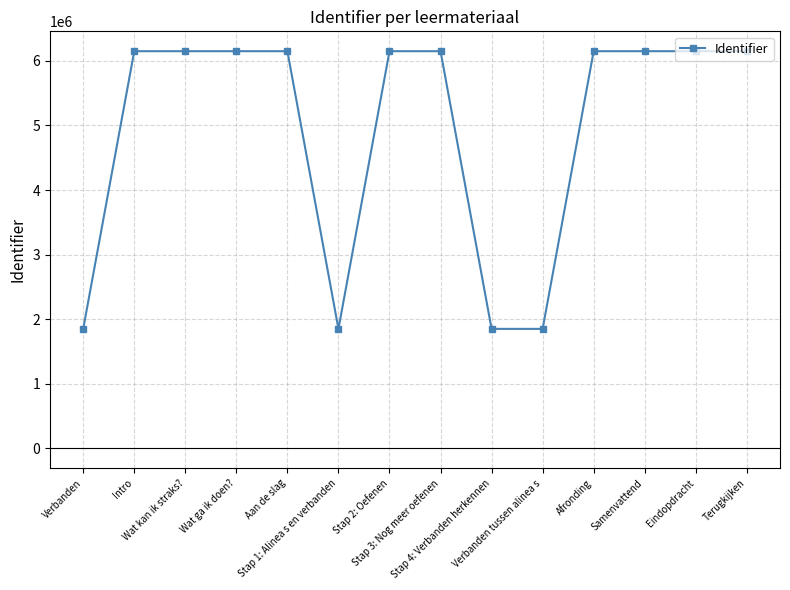

What is the value of the 9th point from the left?

1850732